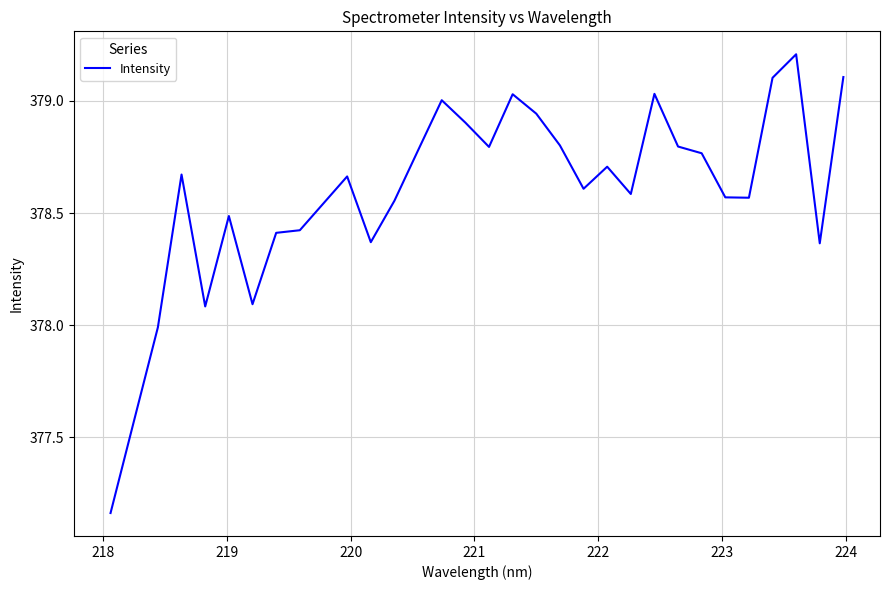

What is the difference between the maximum and minimum values?

2.0